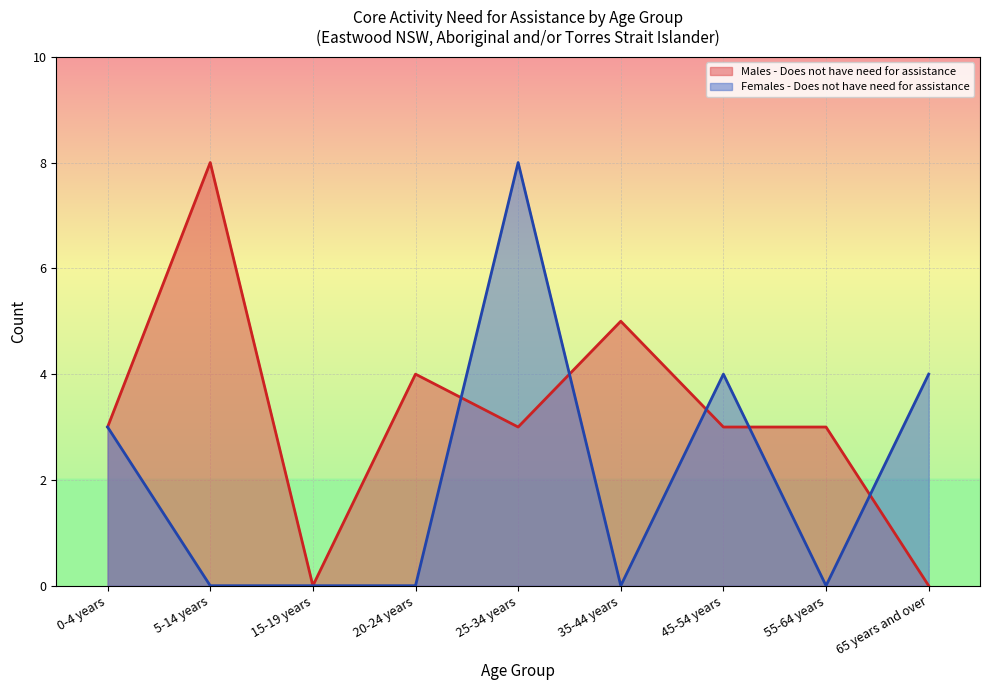

True or false: Females - Does not have need for assistance and Males - Does not have need for assistance cross at least once.

True